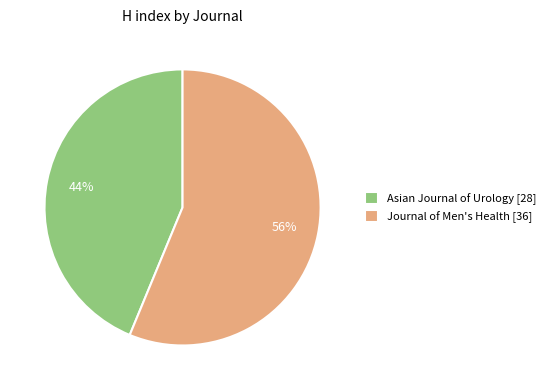

Between Asian Journal of Urology [28] and Journal of Men's Health [36], which is larger?

Journal of Men's Health [36]